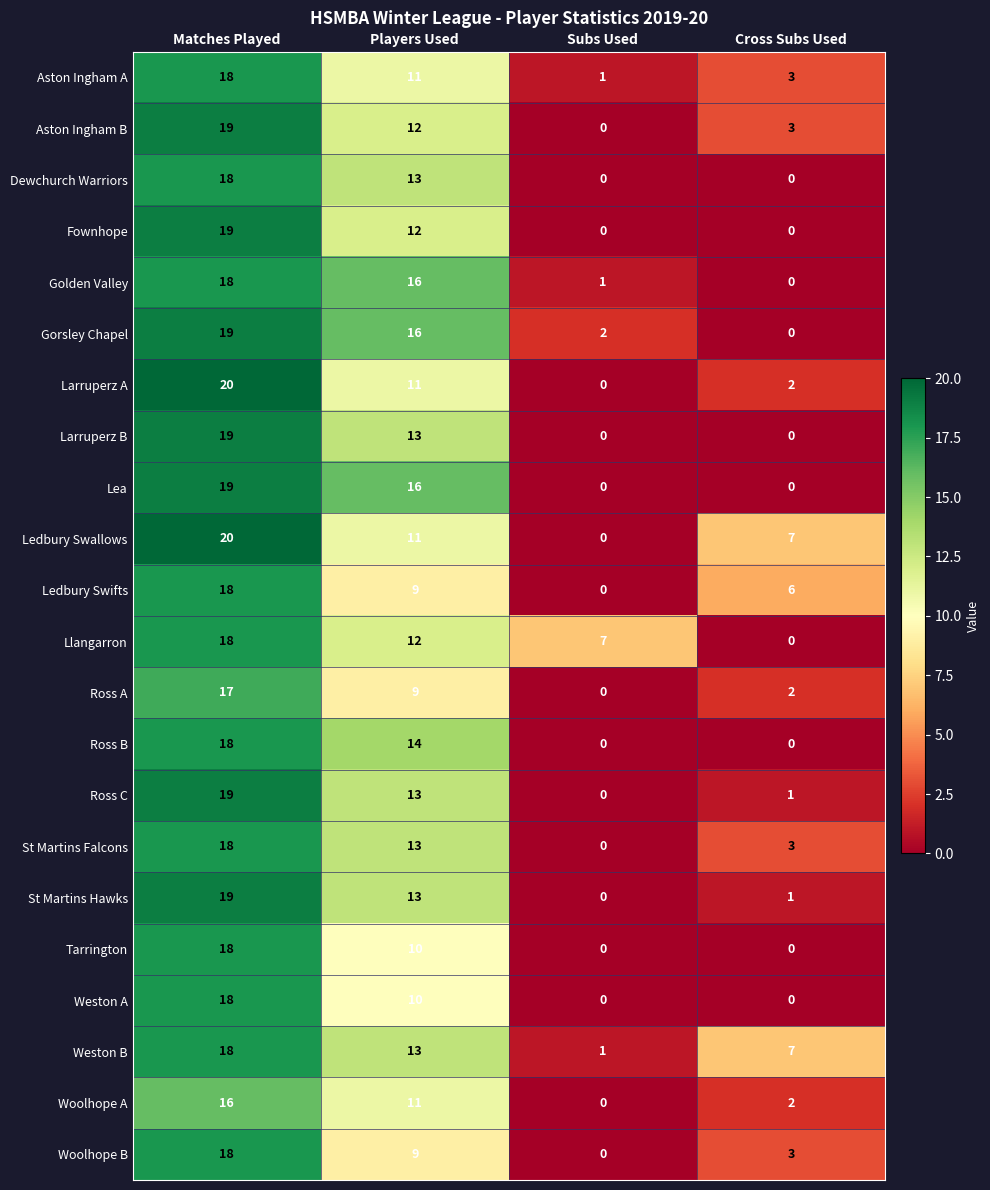

Is the value of Aston Ingham A at Subs Used greater than the value of Ledbury Swifts at Players Used?

No